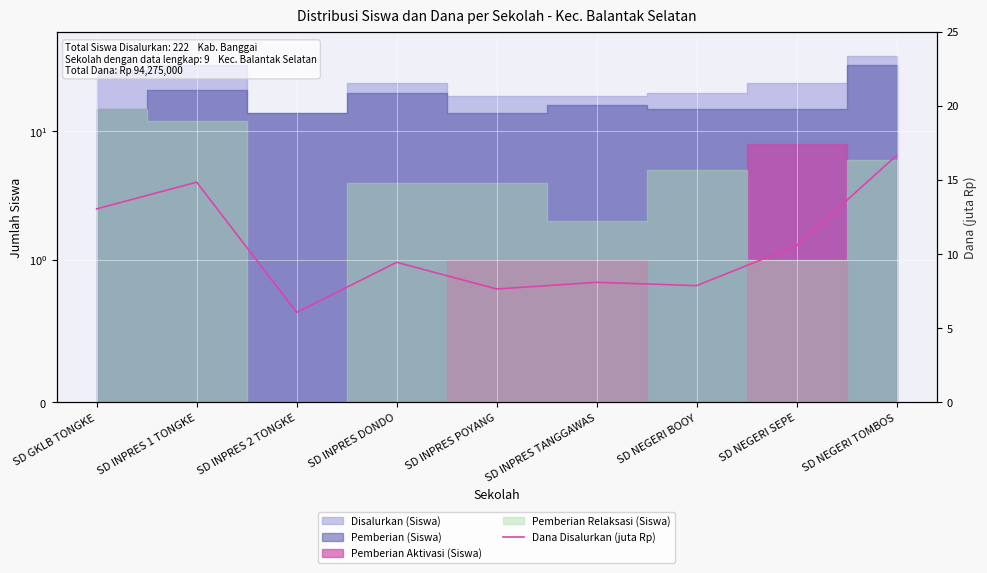

How many values are below 9?

4